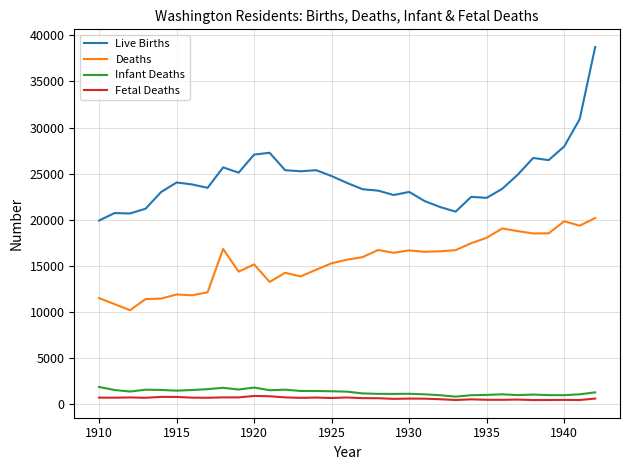

True or false: Infant Deaths and Live Births intersect in this chart.

False